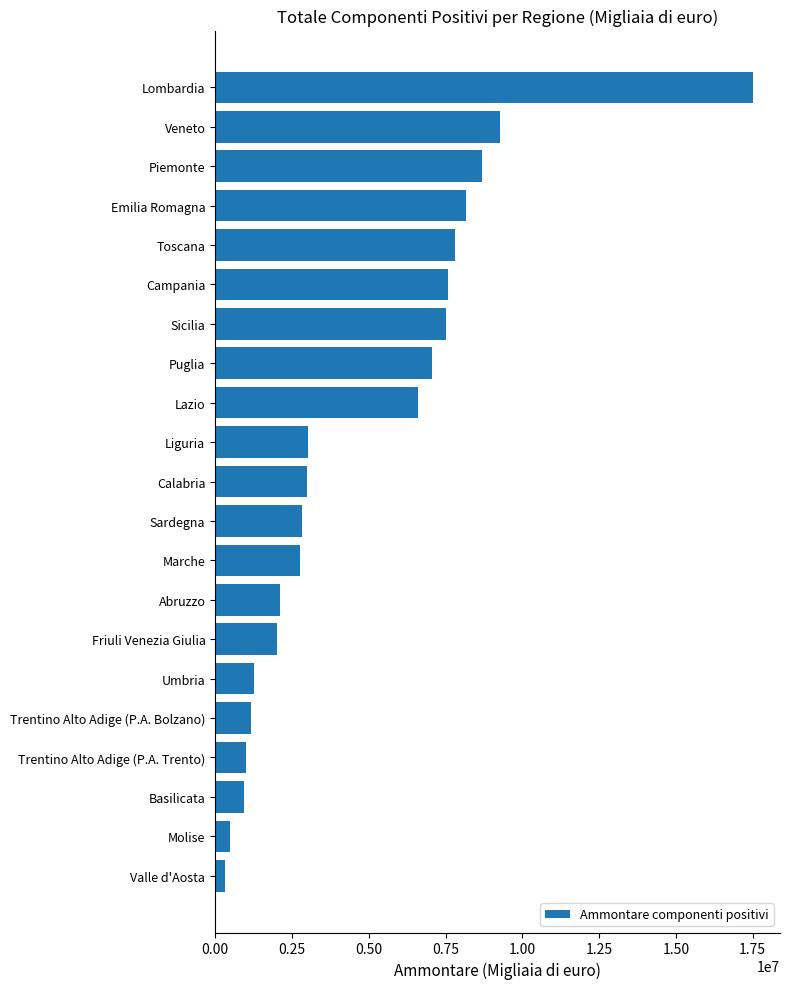

What is the ratio of the value at Calabria to the value at Sicilia?

0.4